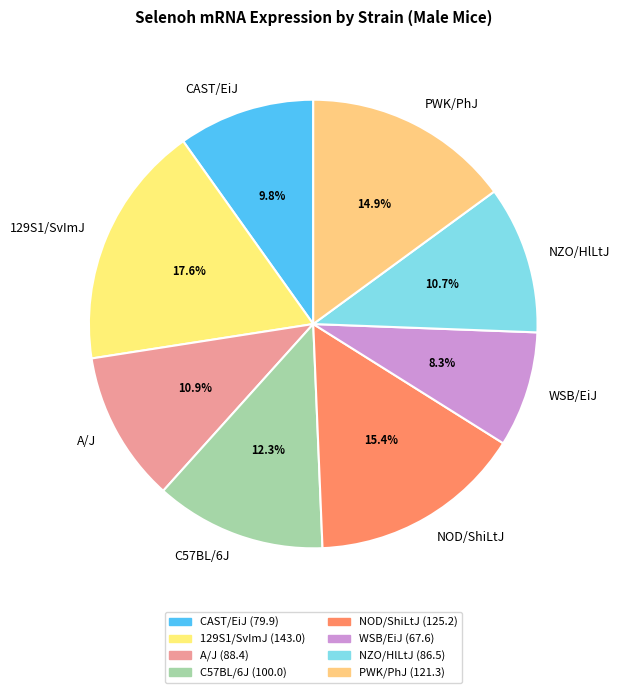

To the nearest percent, what is the difference between the 129S1/SvImJ and WSB/EiJ slice percentages?

9%